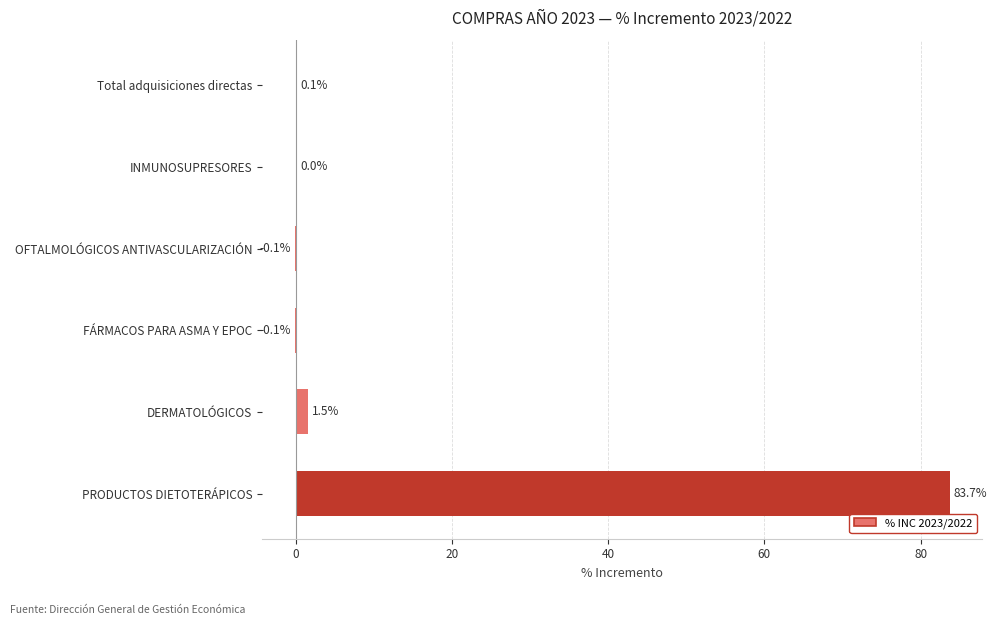

Count the number of data series in this chart.

1